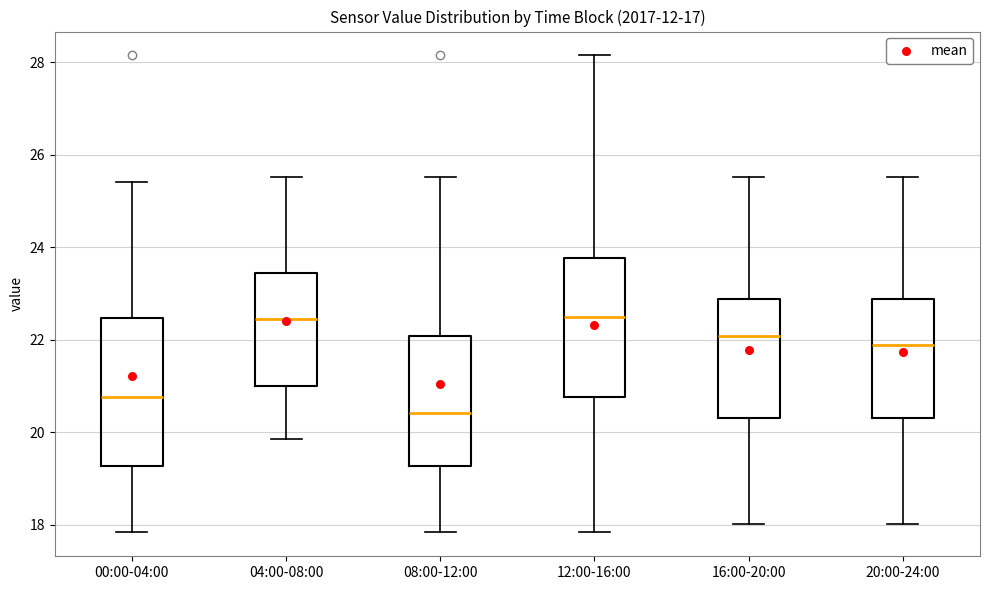

Which box's median line is the lowest?

08:00-12:00